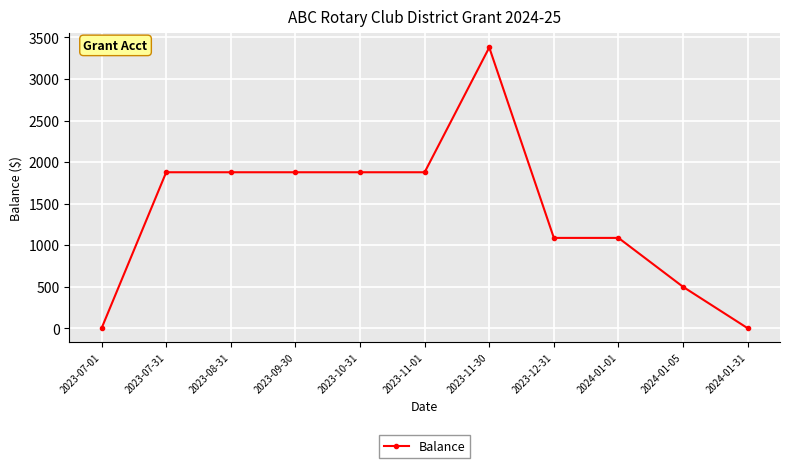

What is the maximum value shown in the chart?

3378.0